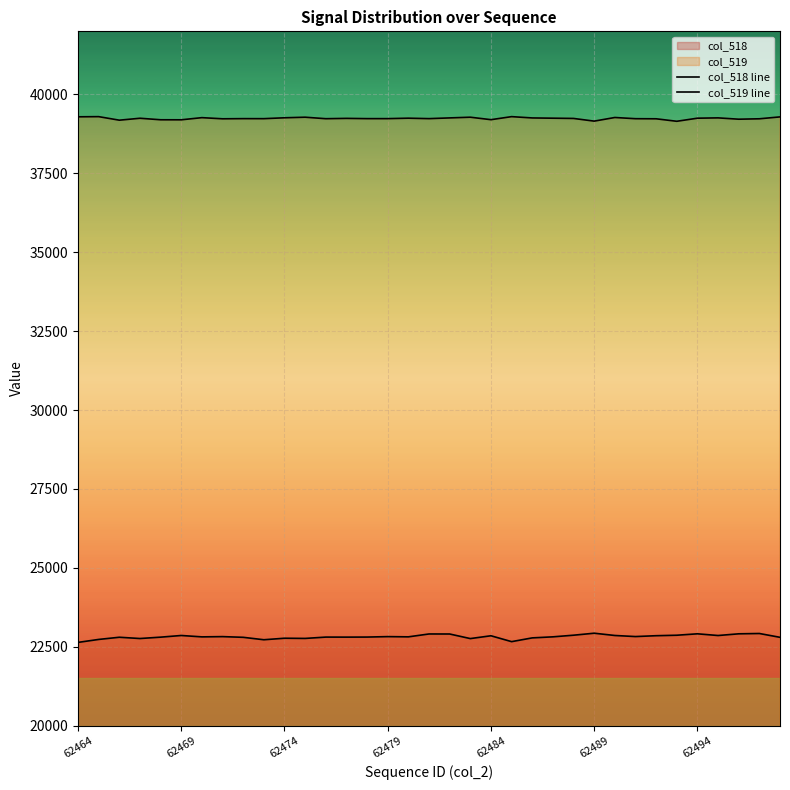

At which label does col_519 line reach its peak?

62469